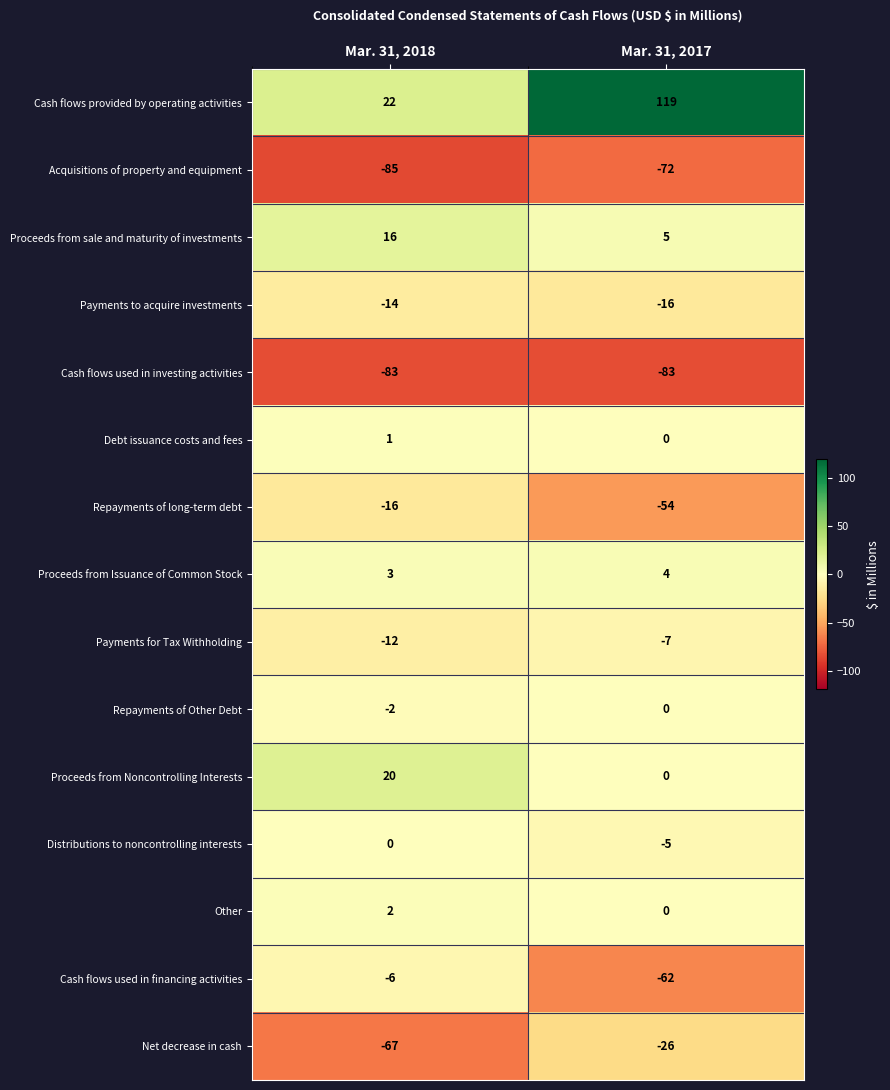

Which series has the widest spread of values?

Cash flows provided by operating activities